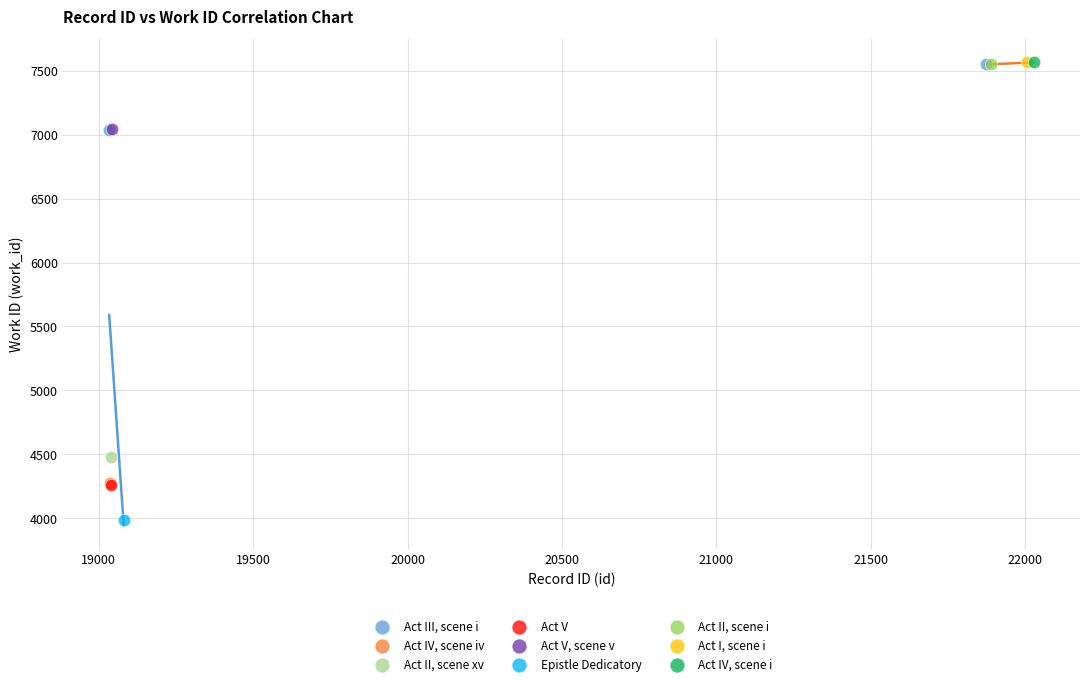

What are all the series names shown in the legend?

Act III, scene i, Act IV, scene iv, Act II, scene xv, Act V, Act V, scene v, Epistle Dedicatory, Act II, scene i, Act I, scene i, Act IV, scene i